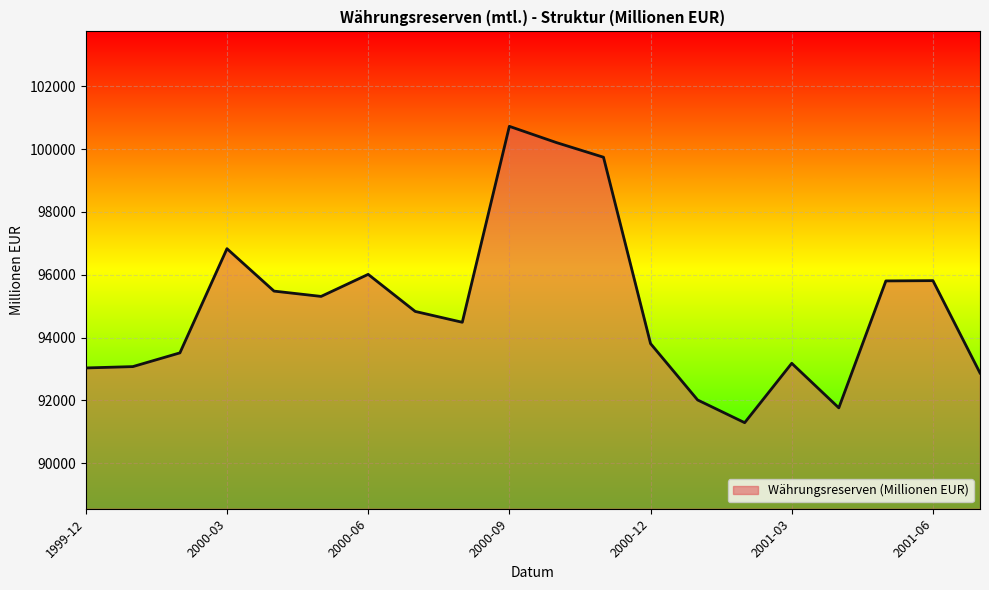

How many interior local peaks (higher than both neighbors) does the data have?

5